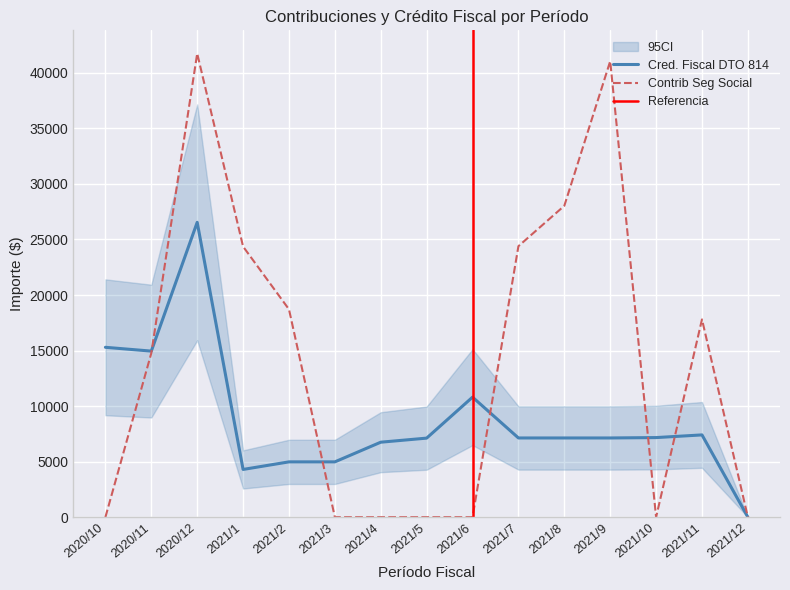

Which has a higher value, 2021/4 or 2021/11?

2021/11